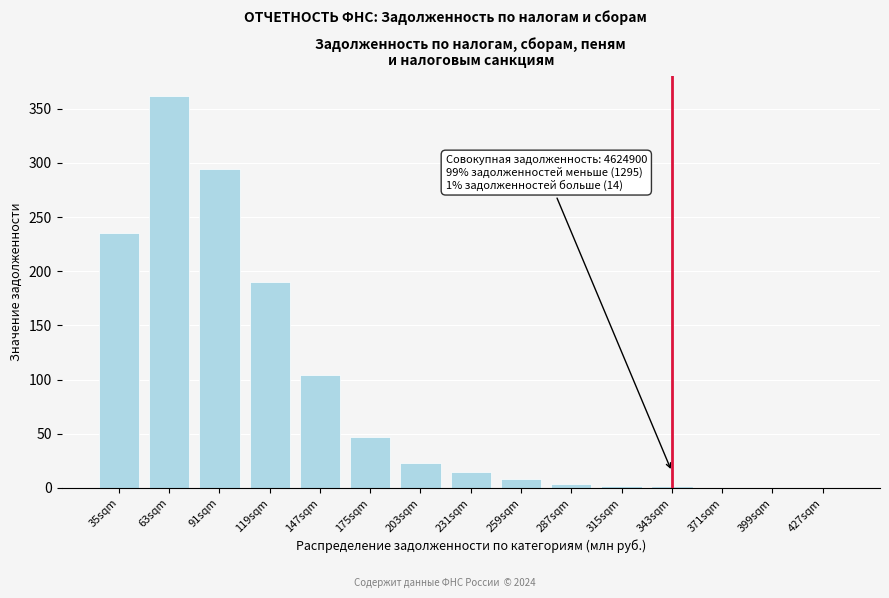

The chart shows a value of 0 at 371sqm. True or false?

True